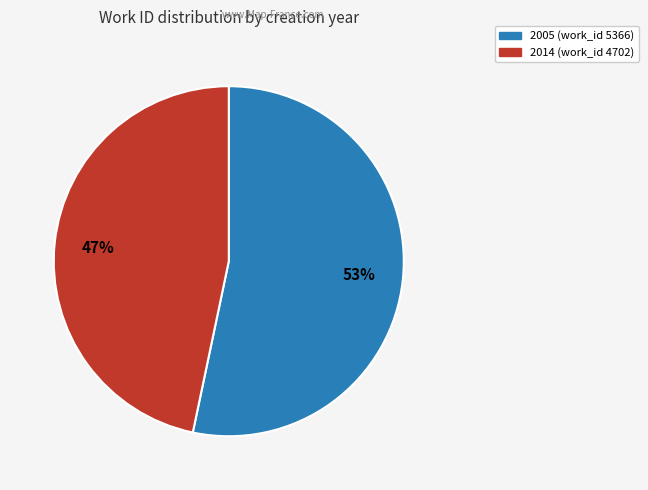

To the nearest percent, what percentage of the pie is 2014 (work_id 4702)?

47%